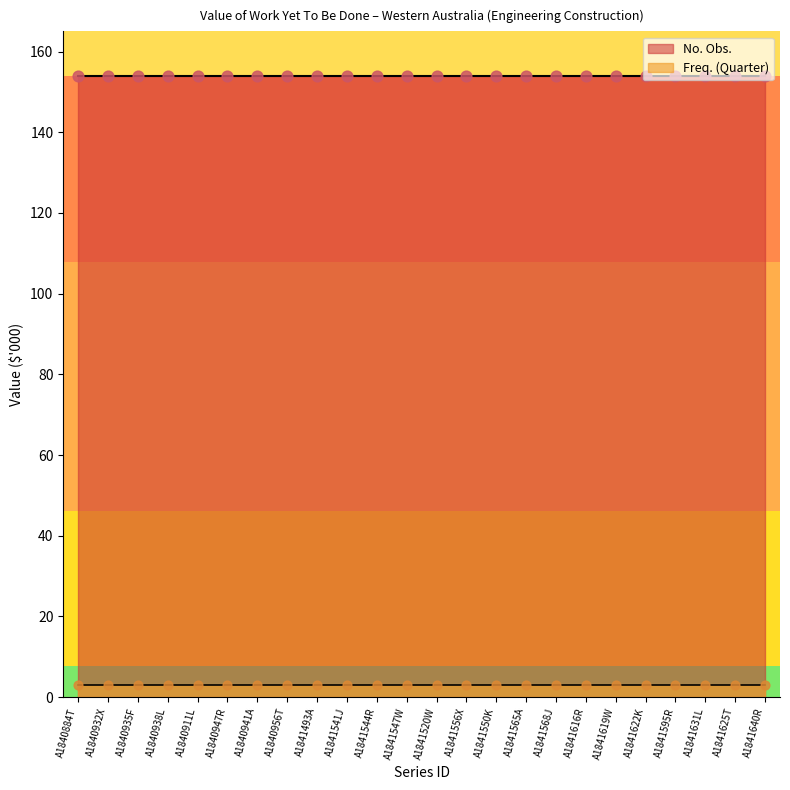

At how many categories does at least one series exceed 11?

24